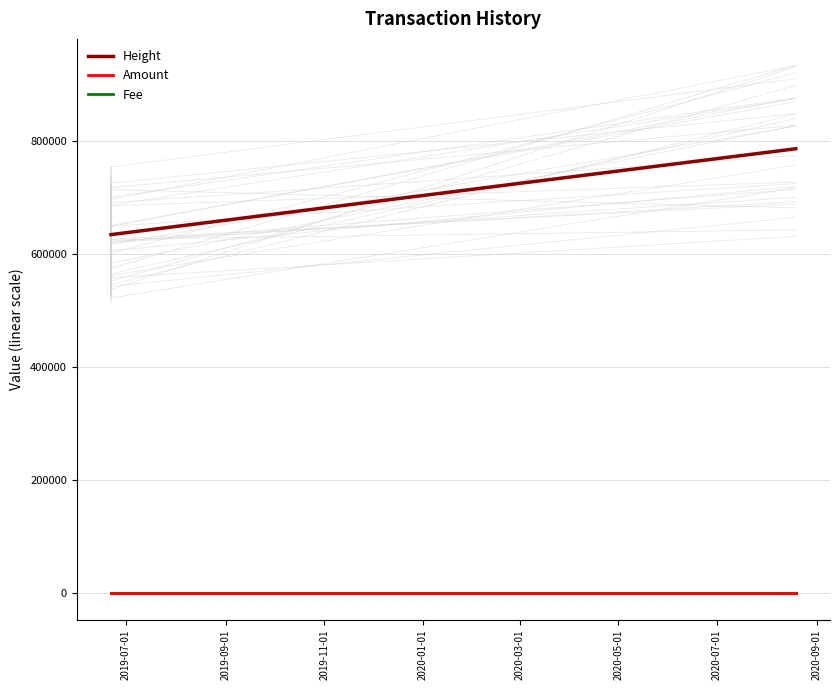

Reading left to right, list all the values displayed in this chart.

Height: 634292.0	634293.0	634302.0	786119.0
Amount: 0.1	0.1	0.1	0.2
Fee: 0.0	0.0	0.0	0.0